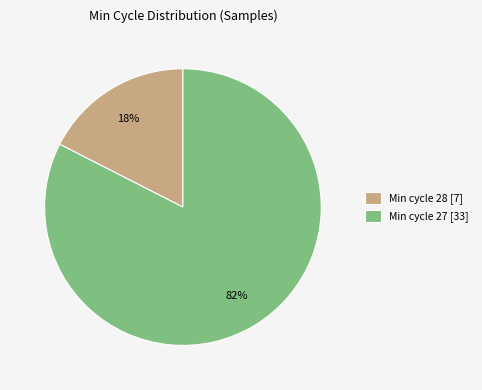

Which slice represents more than half of the pie?

Min cycle 27 [33]